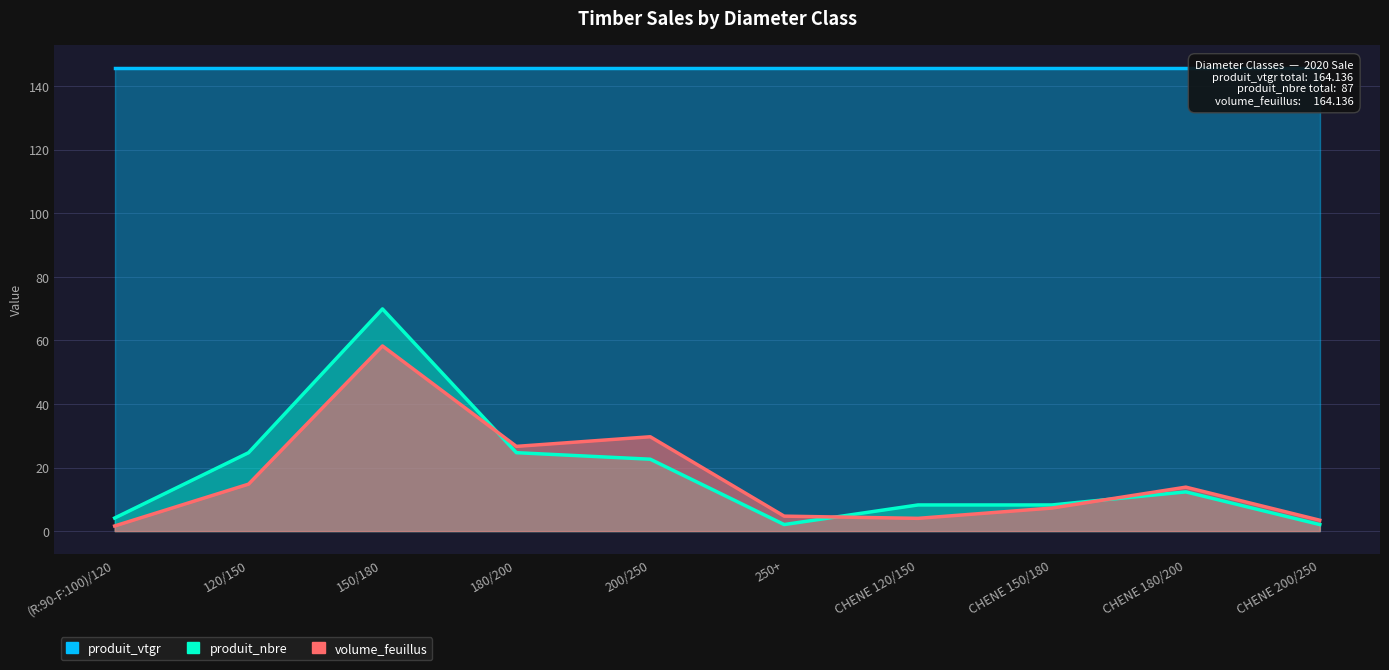

Which label corresponds to the largest value in the chart?

150/180